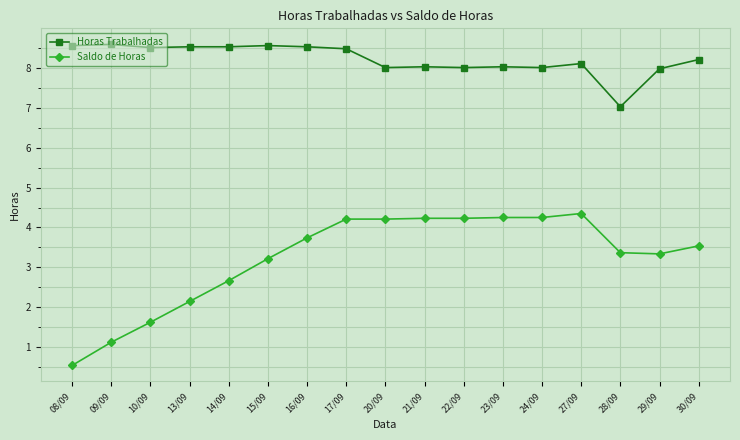

At which category is the sum across all series the highest?

17/09